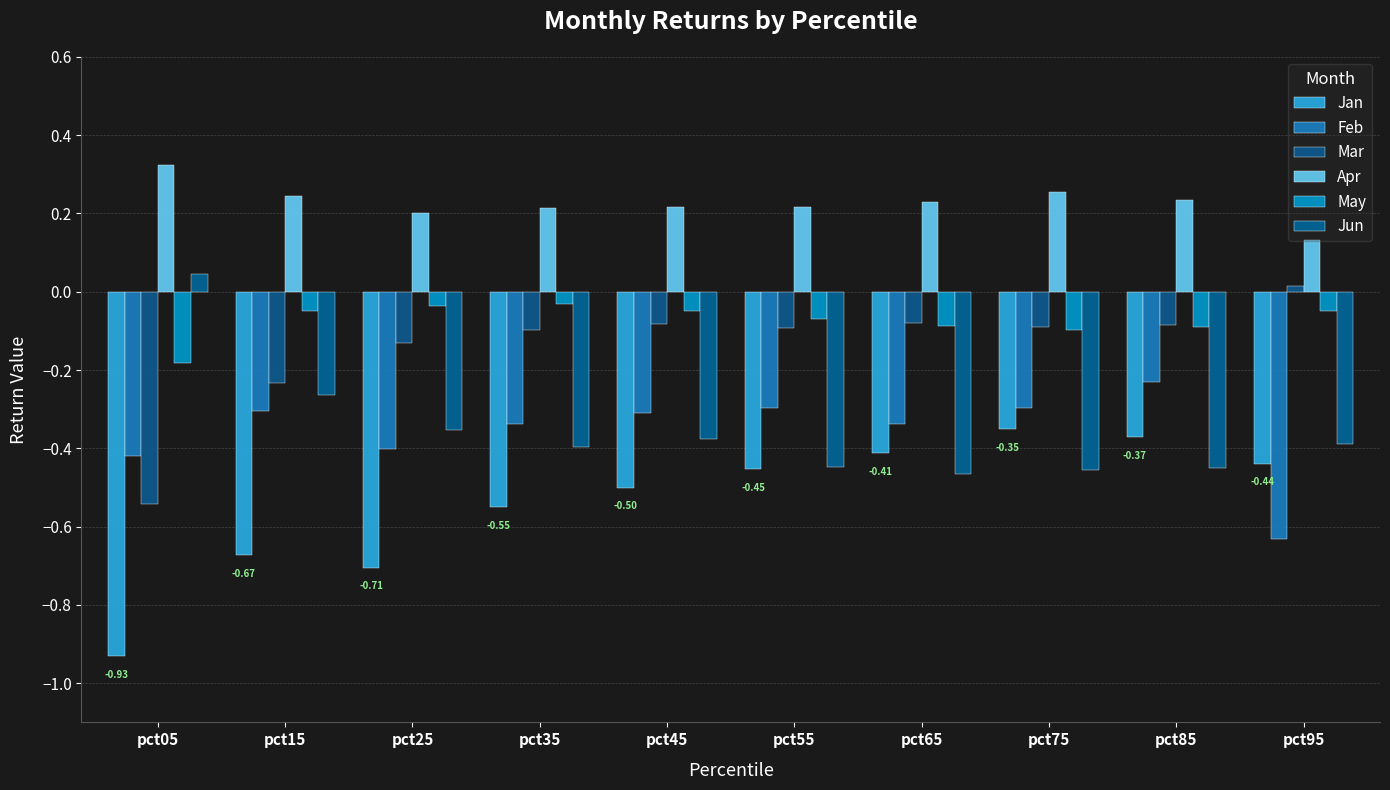

Count the number of data series in this chart.

6